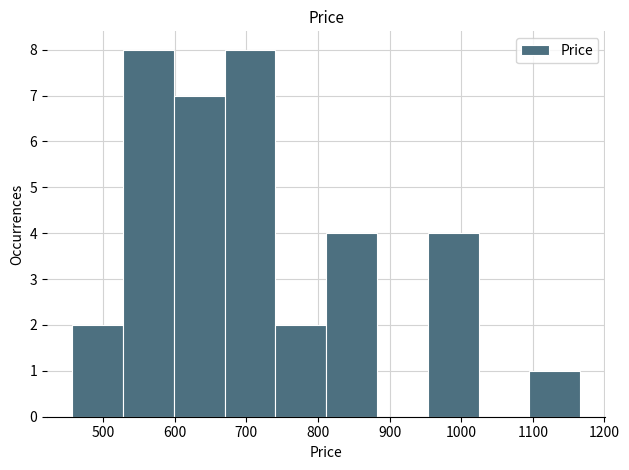

Reading left to right, transcribe this chart: for each bar, give the range it covers on the x-axis and its height. Neither the bar edges nor the heights are printed on the chart, so give them approximately, as read against the axes.

460 to 530: 2
530 to 600: 8
600 to 670: 7
670 to 740: 8
740 to 810: 2
810 to 880: 4
880 to 950: 0
950 to 1020: 4
1020 to 1100: 0
1100 to 1170: 1